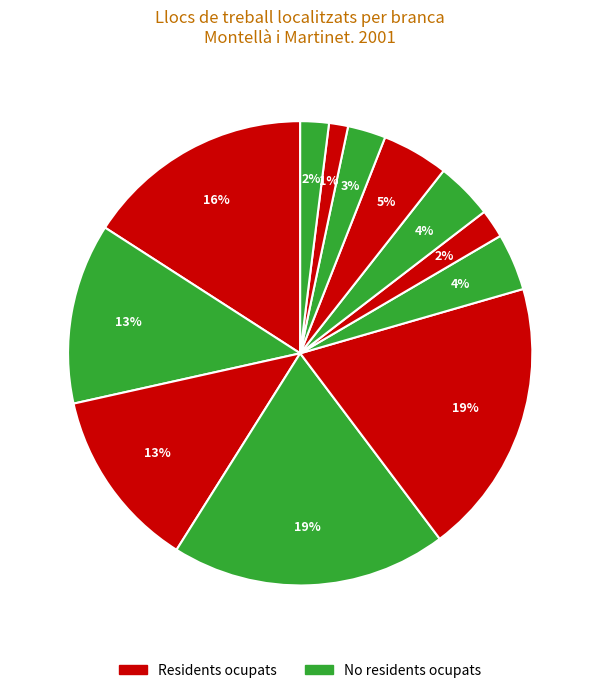

How many segments does this pie chart have?

12